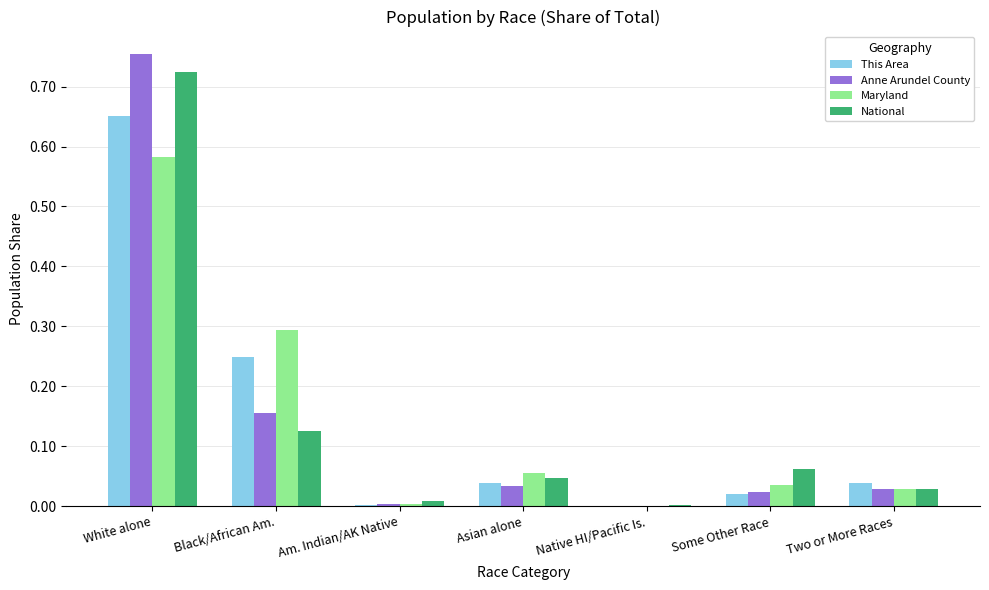

What is the sum of all Maryland values?

1.0